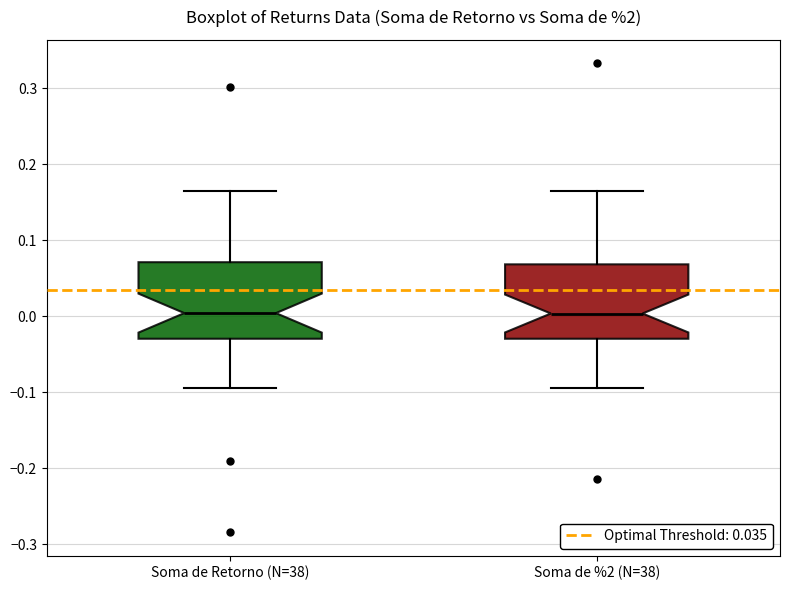

Where is the lower edge of the box for Soma de %2 (N=38) on the y-axis? The values are not printed on the chart, so give them approximately, as read against the axis.

-0.03